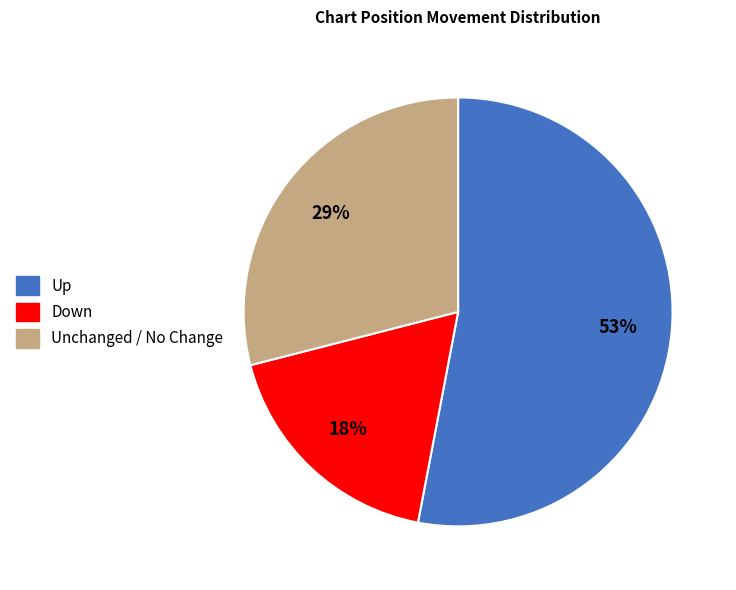

Is there any slice that represents more than half of the pie?

Yes